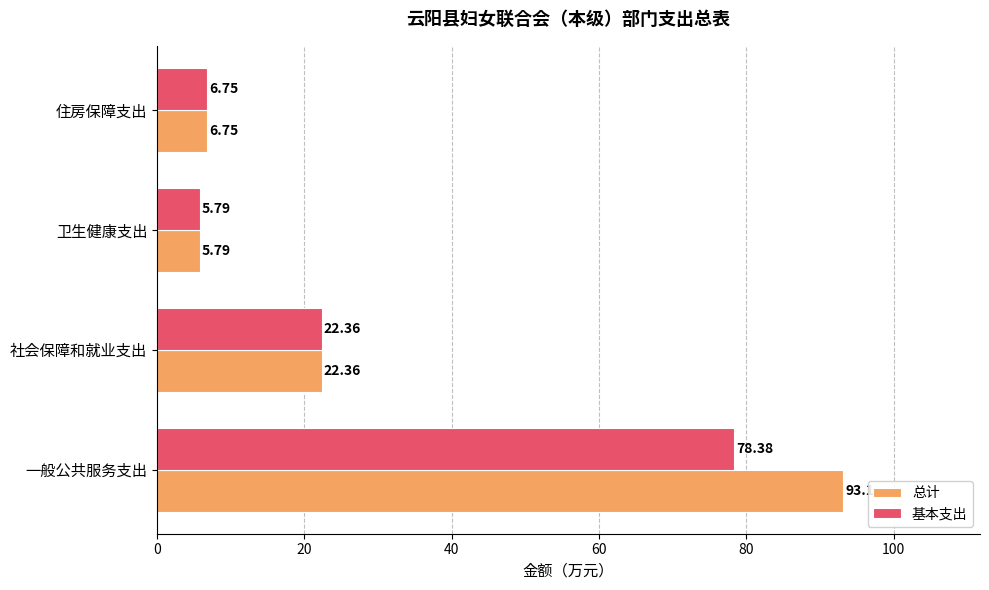

How many values in the 总计 series exceed 22?

2